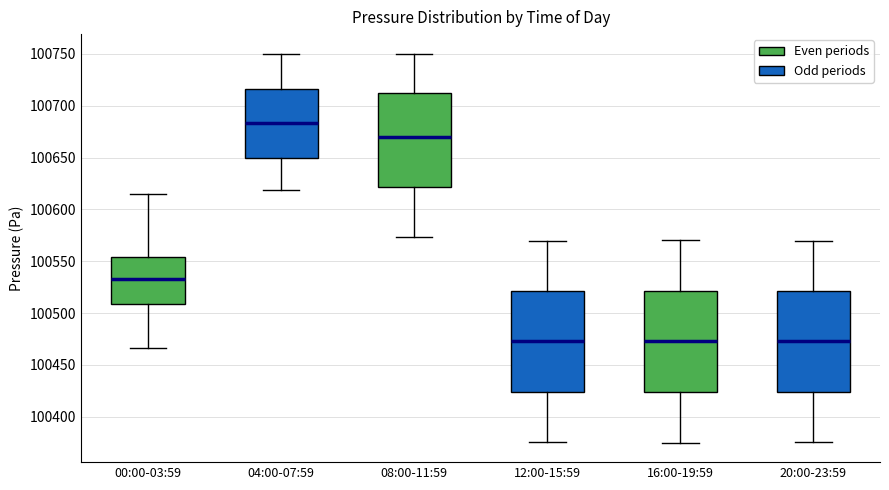

Reading left to right, read every box against the y-axis: the position of its median line, the range the box covers, and the ends of its whiskers. The values are not printed on the chart, so give them approximately, as read against the axis.

00:00-03:59: median 100535, box 100510 to 100555, whiskers 100465 to 100615
04:00-07:59: median 100685, box 100650 to 100715, whiskers 100620 to 100750
08:00-11:59: median 100670, box 100620 to 100710, whiskers 100575 to 100750
12:00-15:59: median 100475, box 100425 to 100520, whiskers 100375 to 100570
16:00-19:59: median 100475, box 100425 to 100520, whiskers 100375 to 100570
20:00-23:59: median 100475, box 100425 to 100520, whiskers 100375 to 100570